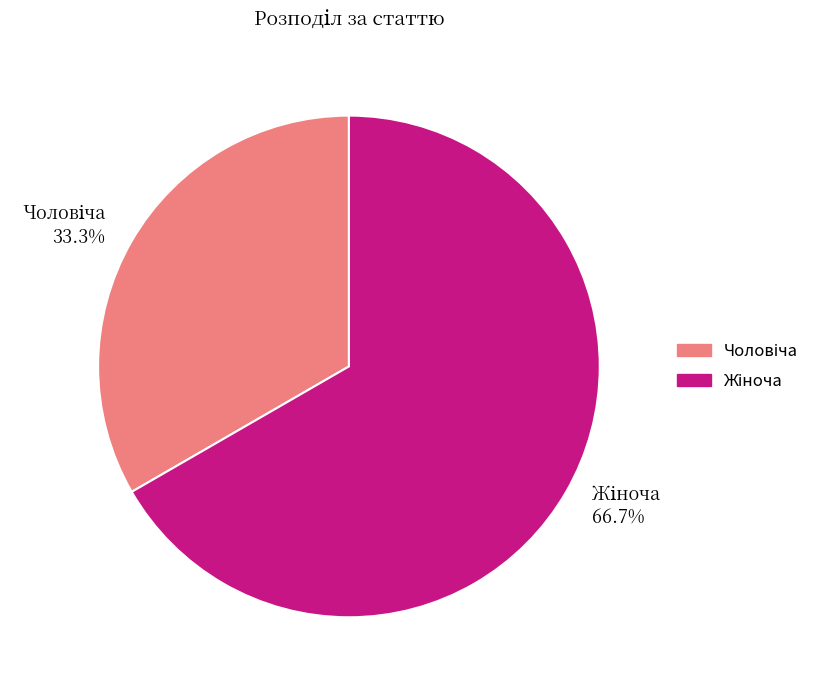

Is there any slice that represents more than half of the pie?

Yes